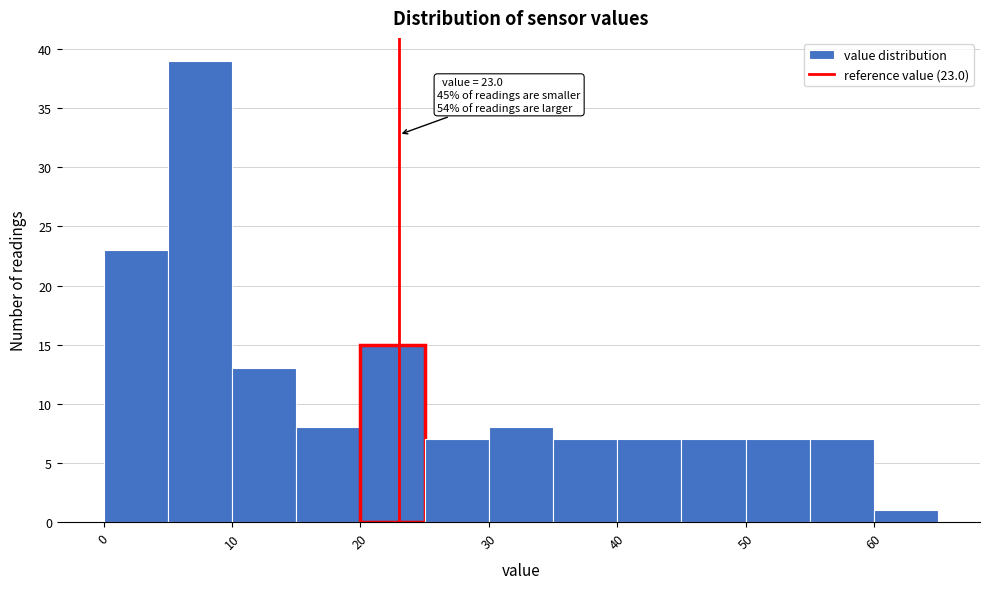

Over which range of the x-axis is the bar tallest?

5 to 10